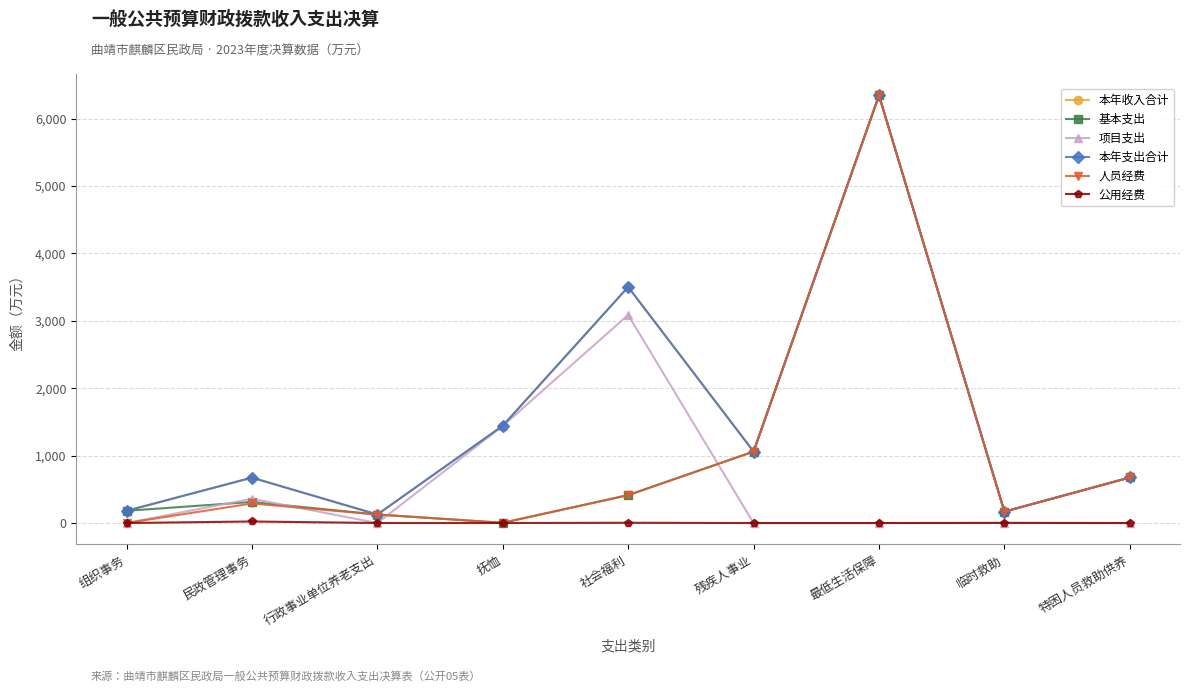

At which label is 本年收入合计 closest to 3235?

社会福利